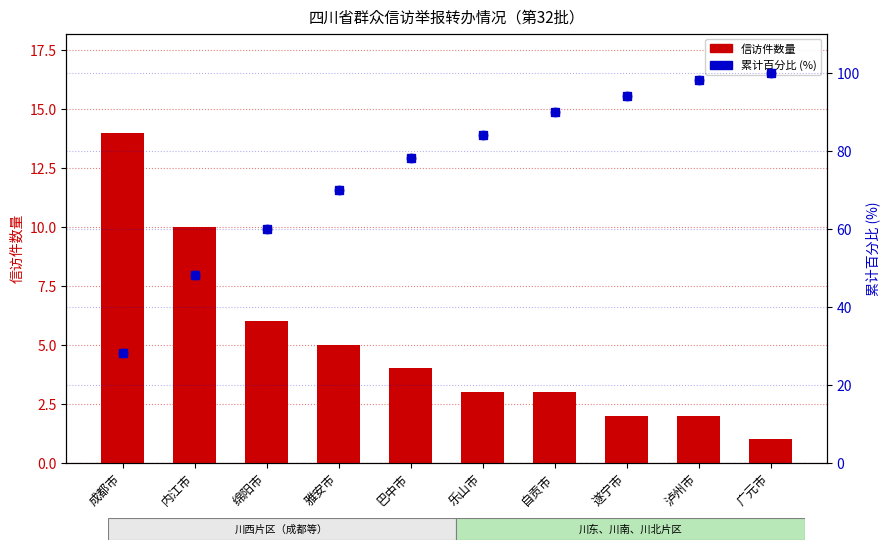

Which series reaches the minimum Y coordinate?

信访件数量